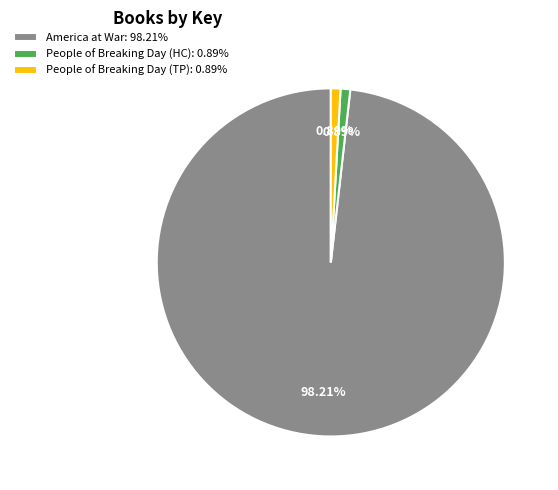

How many segments does this pie chart have?

3